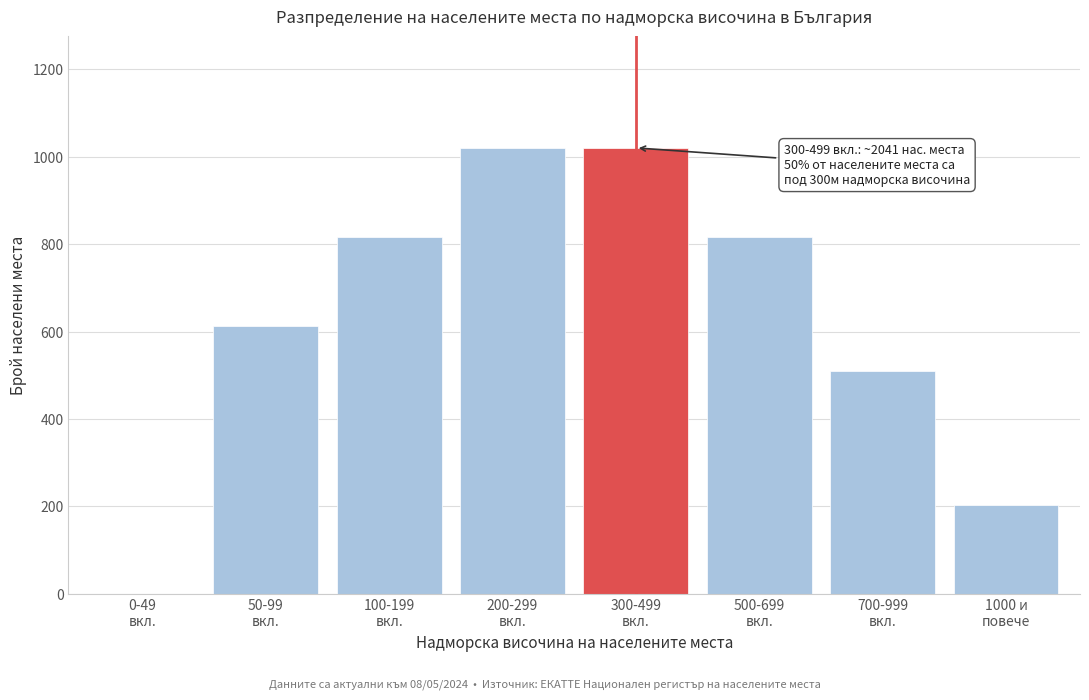

What is the sum of all values?

4998